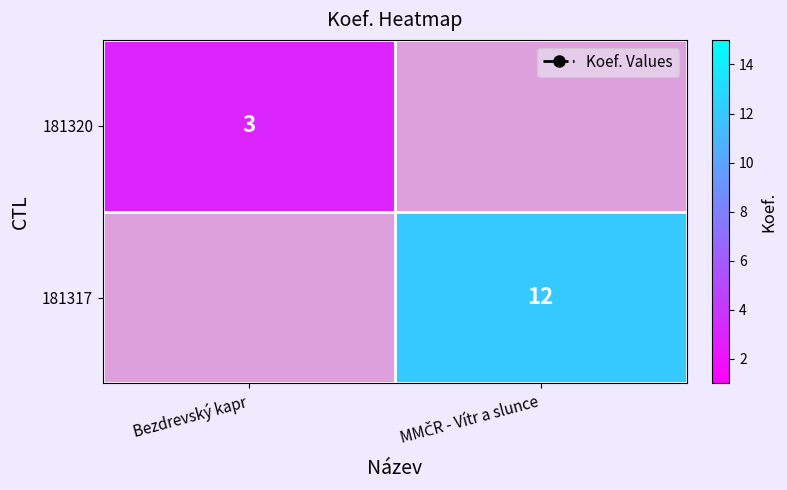

Is it true that 181320 equals 3 at Bezdrevský kapr?

True